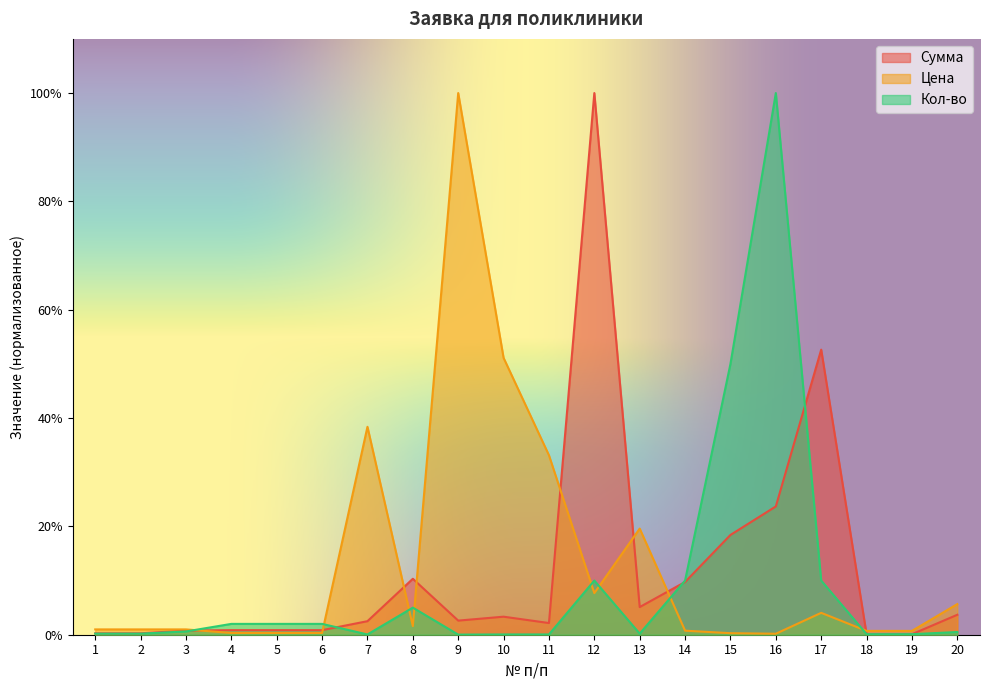

Reading left to right, what are all the values shown in this chart?

Сумма: 1=0.0	2=0.0	3=0.0	4=0.0	5=0.0	6=0.0	7=0.0	8=0.1	9=0.0	10=0.0	11=0.0	12=1.0	13=0.1	14=0.1	15=0.2	16=0.2	17=0.5	18=0.0	19=0.0	20=0.0
Цена: 1=0.0	2=0.0	3=0.0	4=0.0	5=0.0	6=0.0	7=0.4	8=0.0	9=1.0	10=0.5	11=0.3	12=0.1	13=0.2	14=0.0	15=0.0	16=0.0	17=0.0	18=0.0	19=0.0	20=0.1
Кол-во: 1=0.0	2=0.0	3=0.0	4=0.0	5=0.0	6=0.0	7=0.0	8=0.1	9=0.0	10=0.0	11=0.0	12=0.1	13=0.0	14=0.1	15=0.5	16=1.0	17=0.1	18=0.0	19=0.0	20=0.0